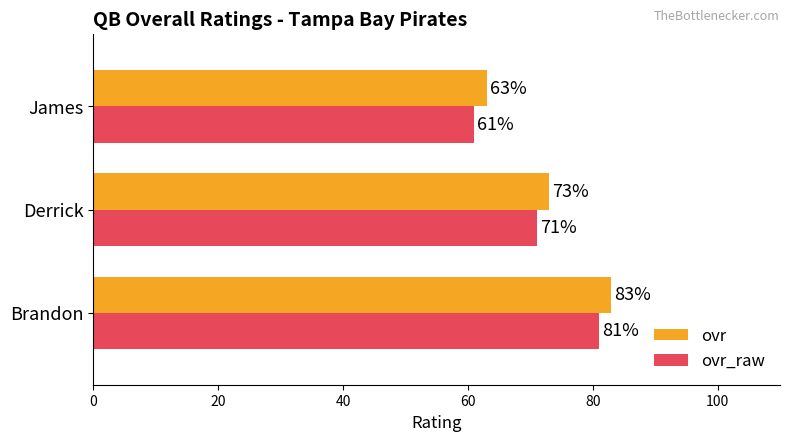

At which label is ovr_raw closest to 71?

Derrick